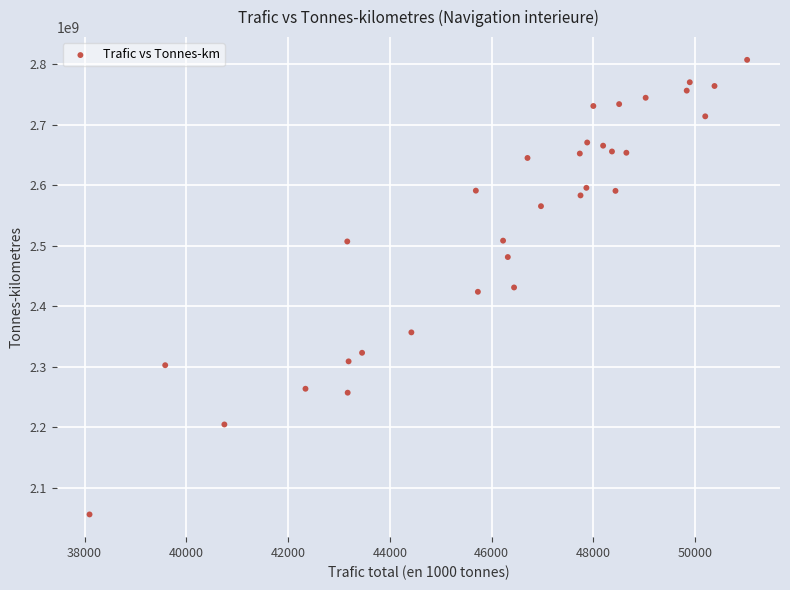

How many data points are displayed?

32